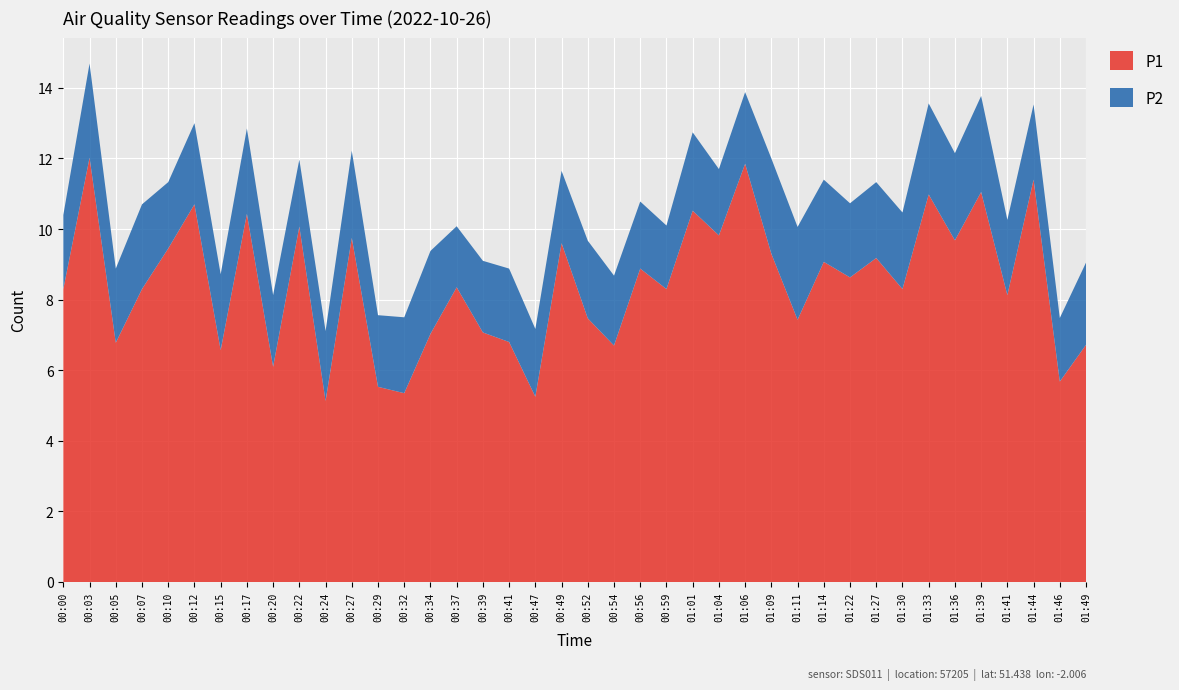

Reading left to right, transcribe all the data shown in this chart.

P1: 00:00=8.3	00:03=12.0	00:05=6.8	00:07=8.3	00:10=9.4	00:12=10.7	00:15=6.6	00:17=10.4	00:20=6.1	00:22=10.1	00:24=5.1	00:27=9.8	00:29=5.5	00:32=5.3	00:34=7.0	00:37=8.3	00:39=7.1	00:41=6.8	00:47=5.2	00:49=9.6	00:52=7.5	00:54=6.7	00:56=8.9	00:59=8.3	01:01=10.5	01:04=9.8	01:06=11.8	01:09=9.3	01:11=7.4	01:14=9.1	01:22=8.6	01:27=9.2	01:30=8.3	01:33=11.0	01:36=9.7	01:39=11.1	01:41=8.1	01:44=11.4	01:46=5.7	01:49=6.7
P2: 00:00=2.1	00:03=2.7	00:05=2.1	00:07=2.4	00:10=1.9	00:12=2.3	00:15=2.1	00:17=2.4	00:20=2.0	00:22=1.9	00:24=2.0	00:27=2.5	00:29=2.0	00:32=2.1	00:34=2.4	00:37=1.7	00:39=2.0	00:41=2.1	00:47=1.9	00:49=2.0	00:52=2.2	00:54=2.0	00:56=1.9	00:59=1.8	01:01=2.2	01:04=1.9	01:06=2.0	01:09=2.7	01:11=2.6	01:14=2.3	01:22=2.1	01:27=2.1	01:30=2.2	01:33=2.6	01:36=2.5	01:39=2.7	01:41=2.1	01:44=2.1	01:46=1.8	01:49=2.3